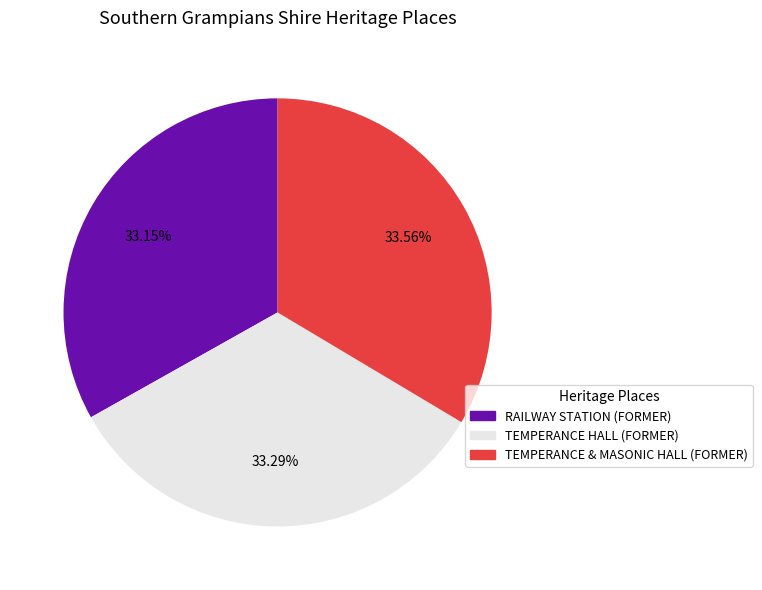

How many slices are in this pie chart?

3